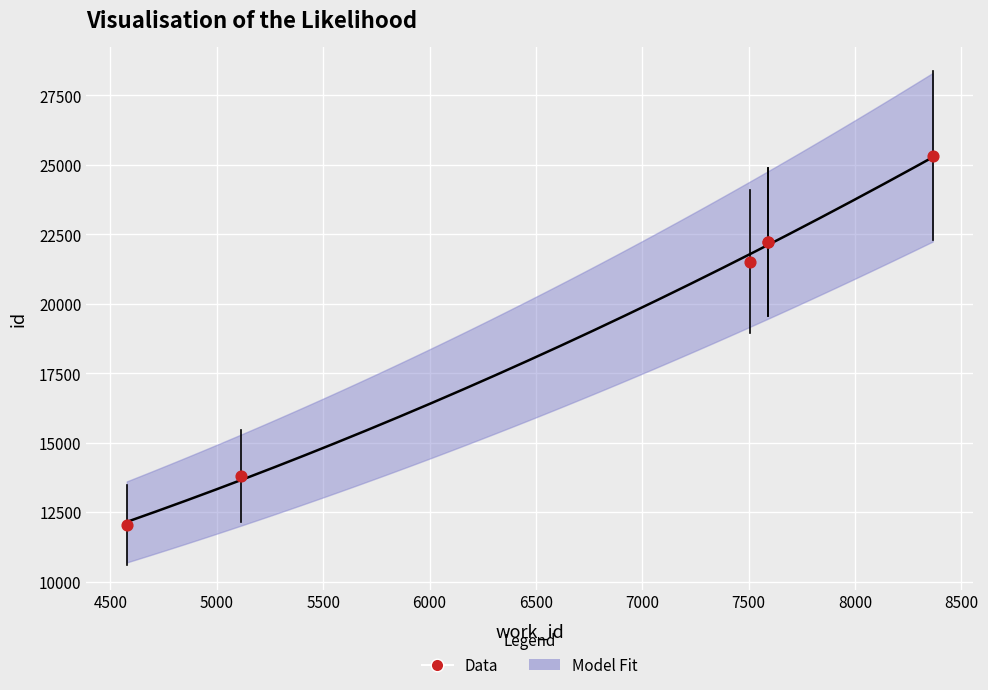

What Y value in the scatter plot is closest to 18682?

21520